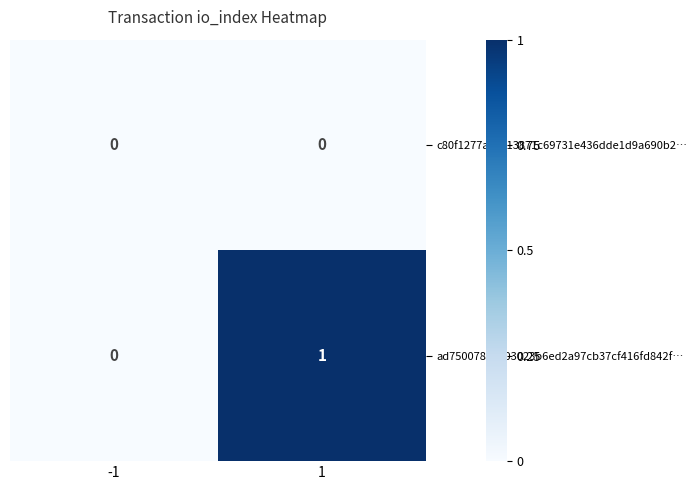

Reading left to right, extract all data points from this chart.

c80f1277a10c13871c69731e436dde1d9a690b2…: -1=0	1=0
ad7500783ee03023b6ed2a97cb37cf416fd842f…: -1=0	1=1